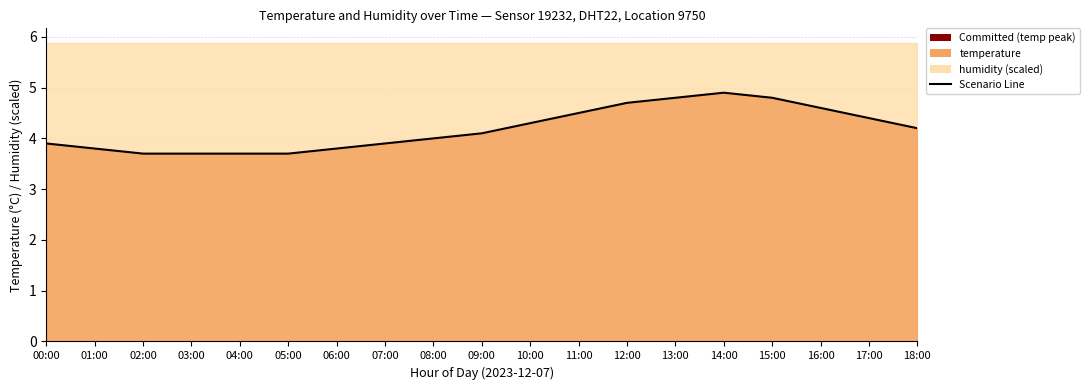

What is the average value?

4.2